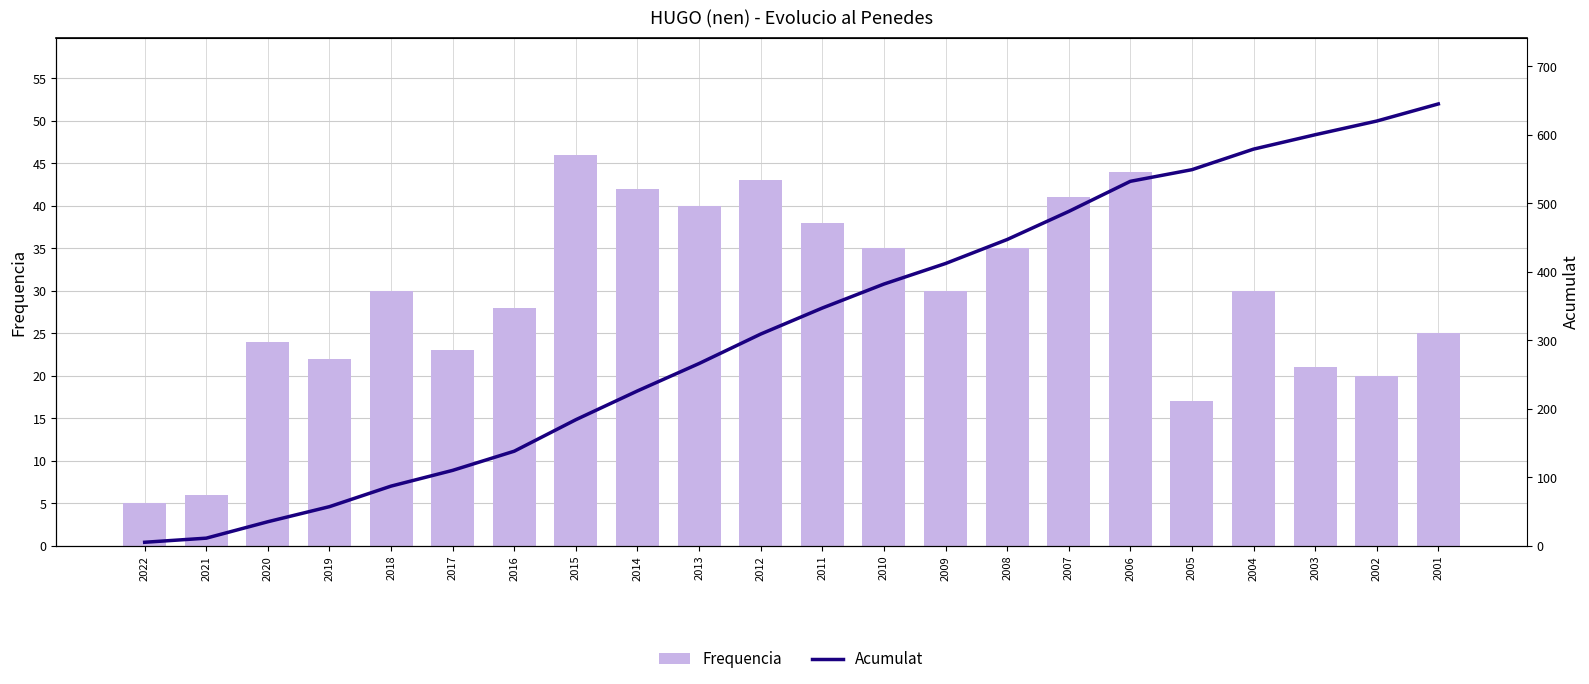

At which label does Acumulat first exceed 347?

2010